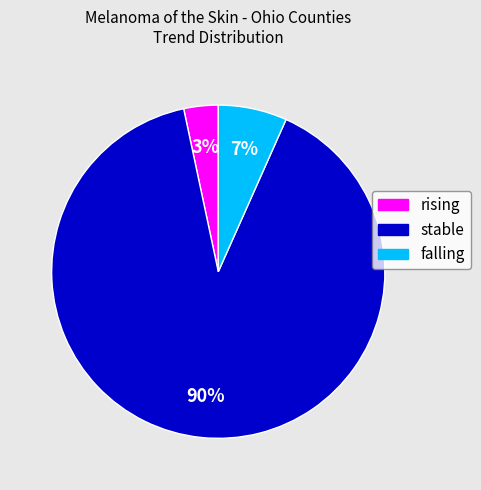

To the nearest percent, what is the difference between the largest and smallest slice percentages?

87%